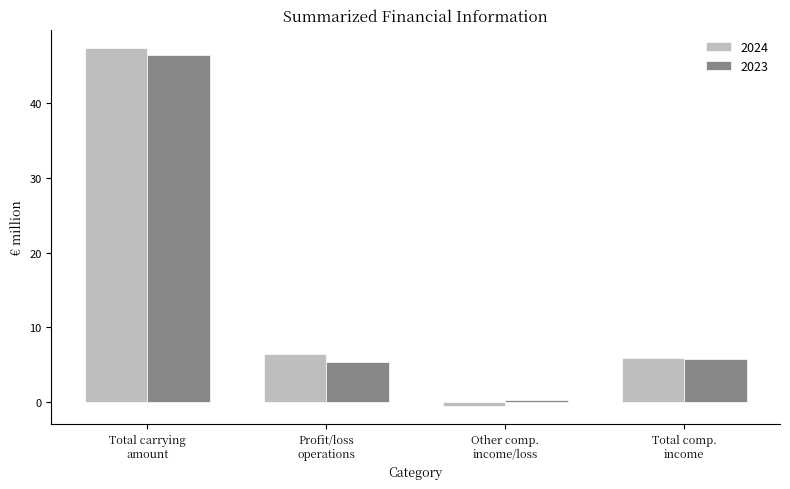

Which series has the largest range (max minus min)?

2024